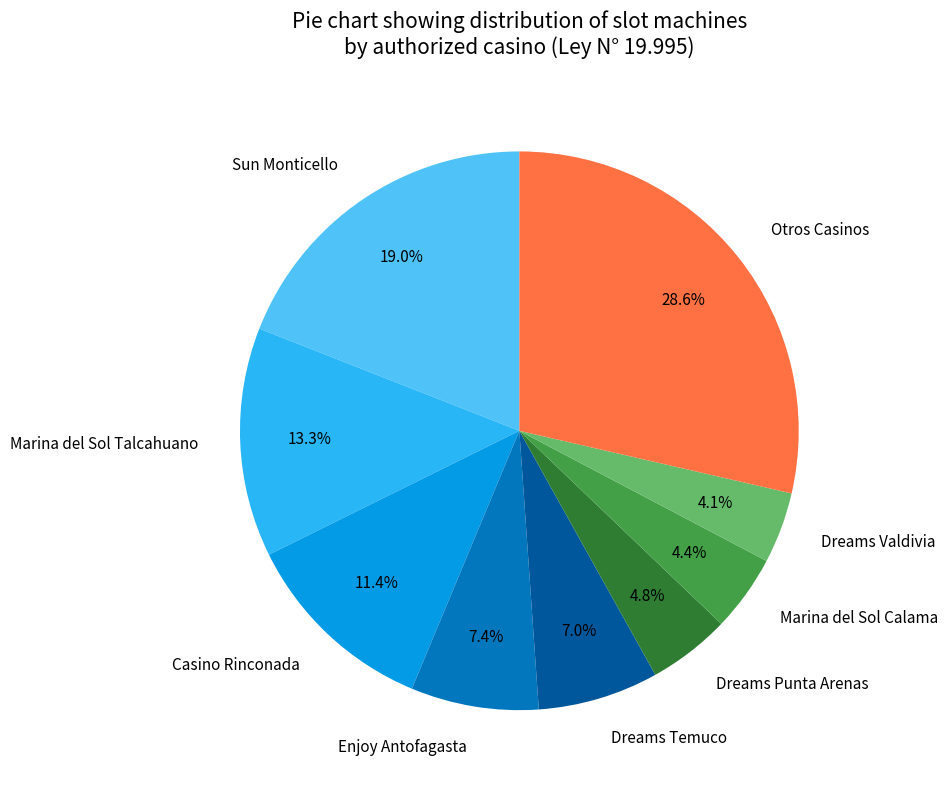

Do Enjoy Antofagasta and Casino Rinconada together represent more than half of the pie?

No